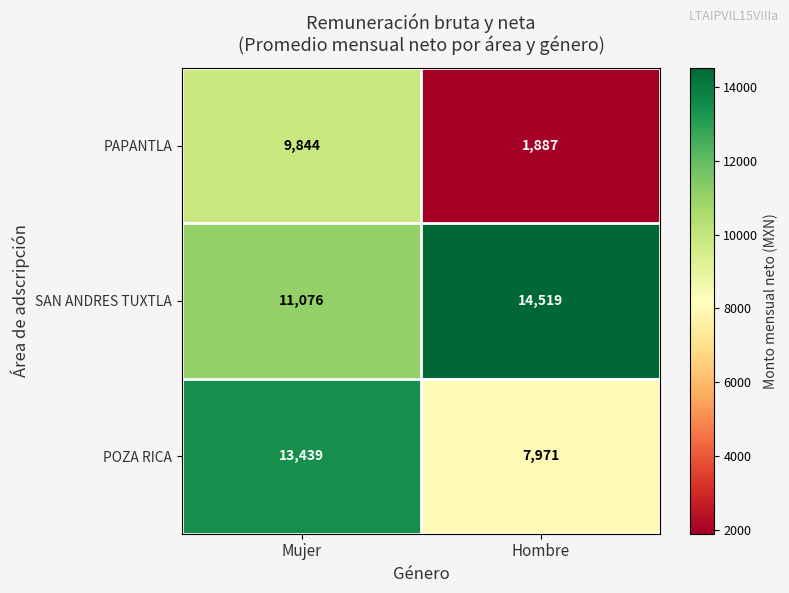

At how many categories does at least one series exceed 6299?

2